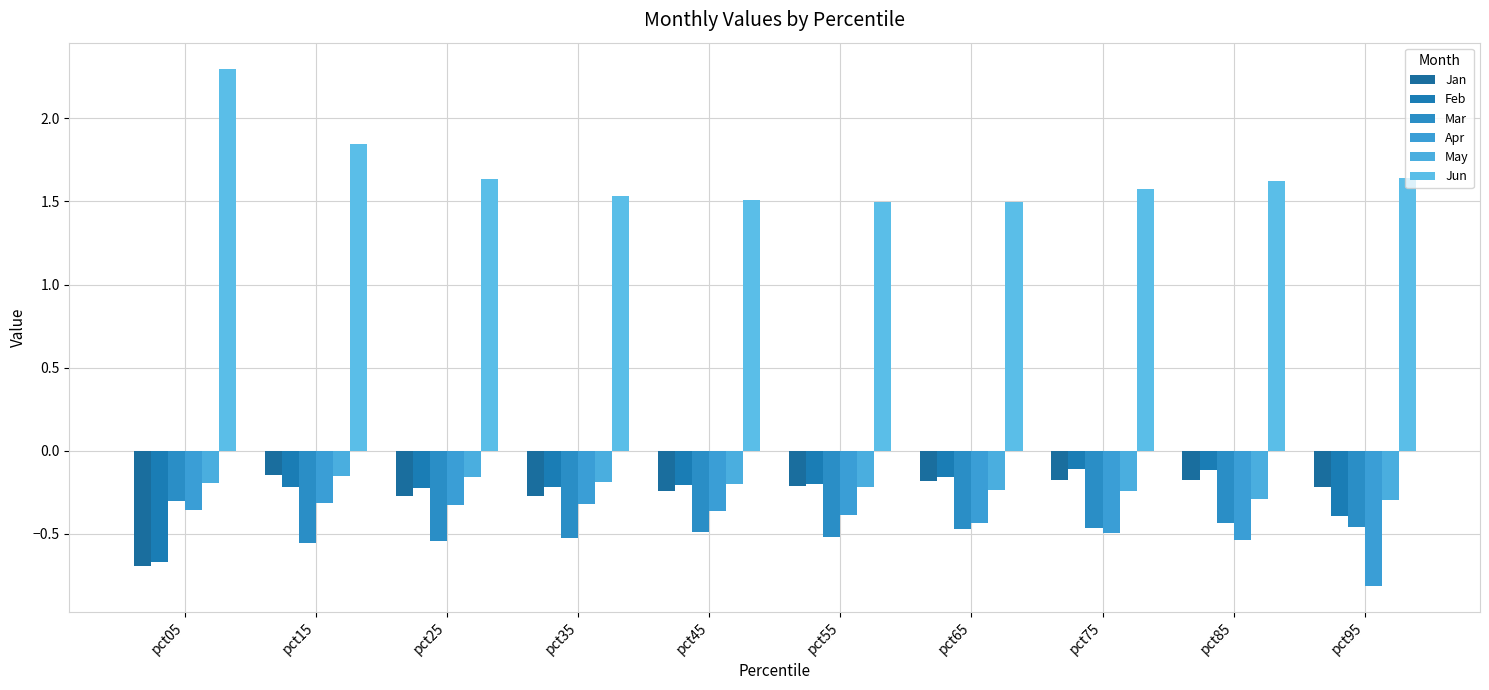

What is the difference between the maximum and minimum values in the Jun series?

0.8